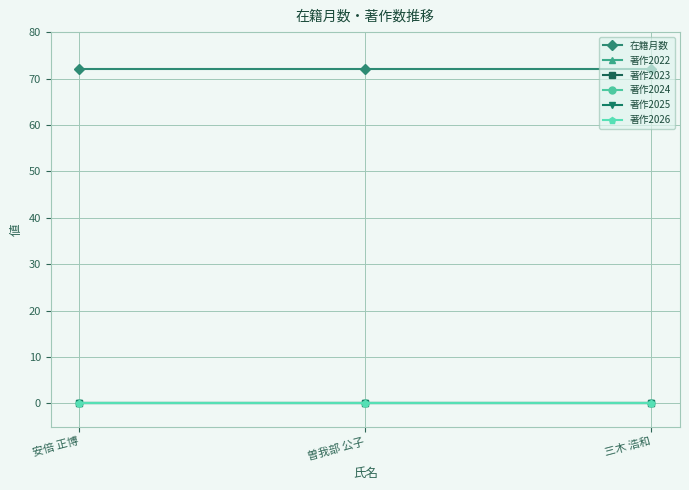

Is it true that 著作2024 equals 0 at 曽我部 公子?

True